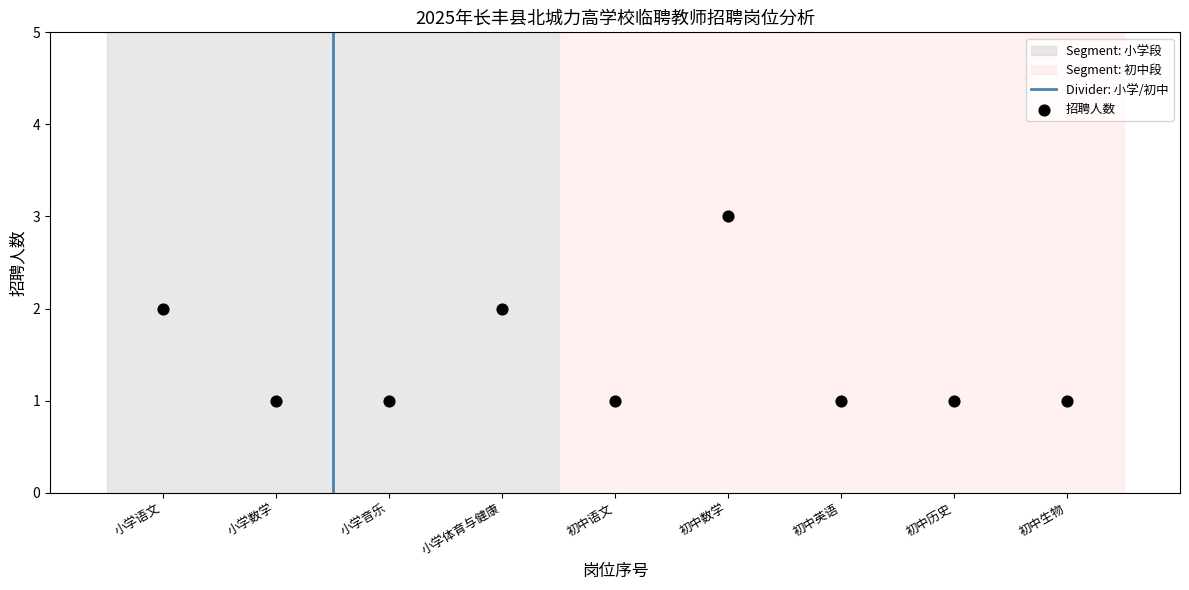

What is the range of X values (max minus min)?

8